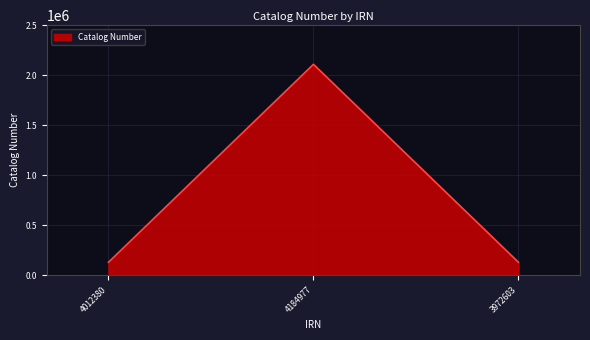

At which label is the value closest to 1118111?

4012380